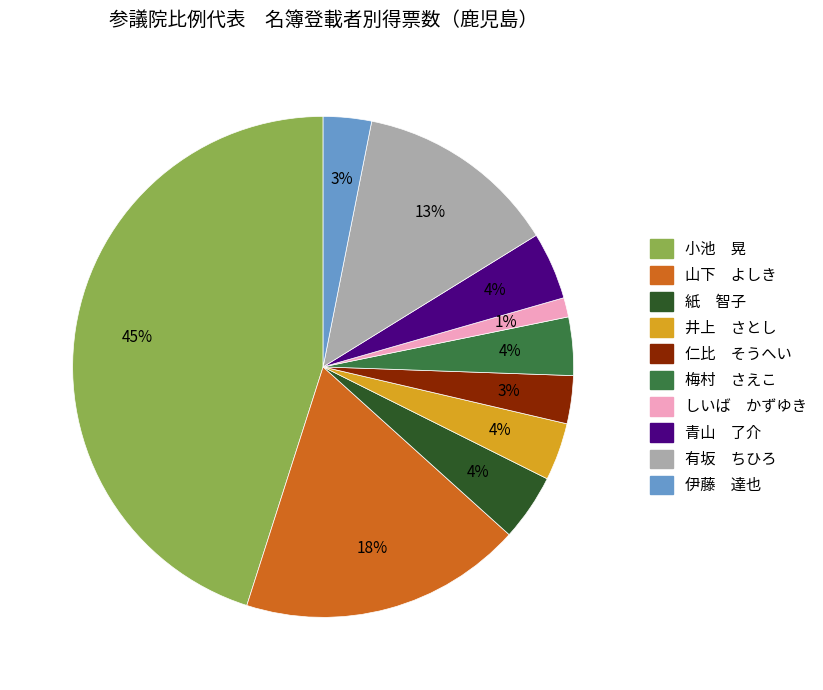

To the nearest percent, what is the difference between the largest and smallest slice percentages?

44%